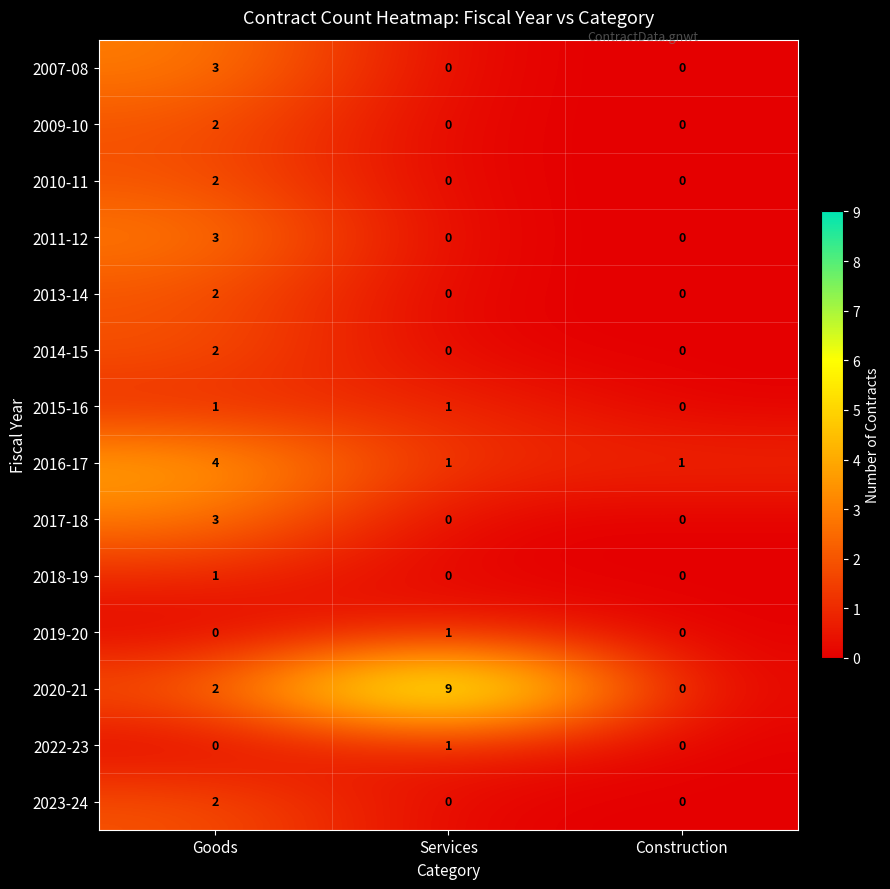

The value of 2022-23 at Services is 1. True or false?

True